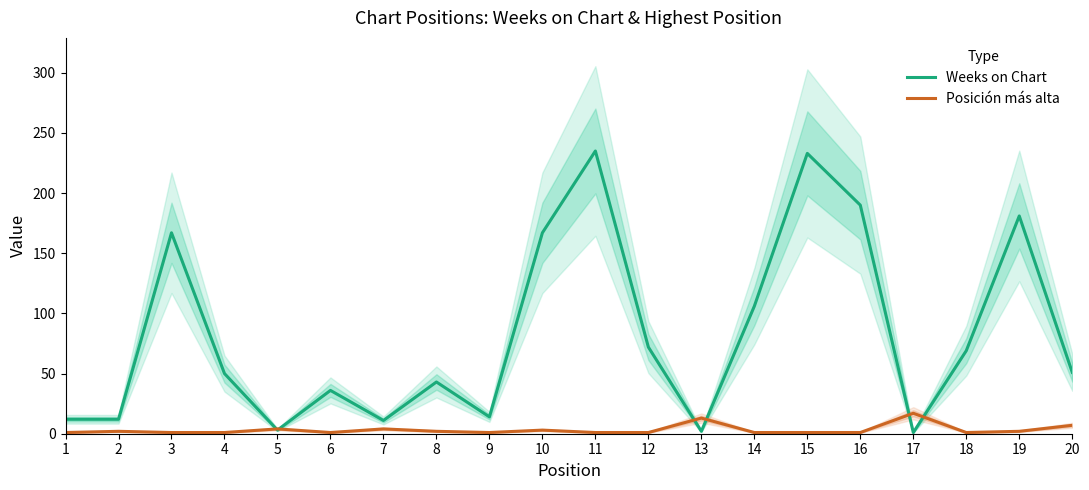

What is the sum of the Weeks on Chart values at 3 and 12?

239